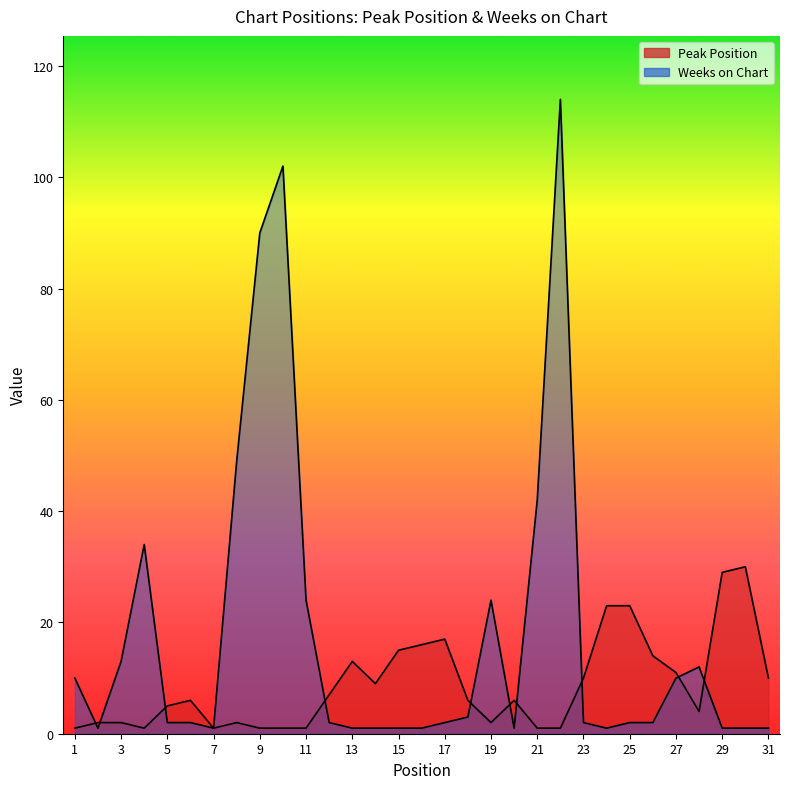

In Peak Position, how many points are higher than both neighbors (excluding endpoints)?

6